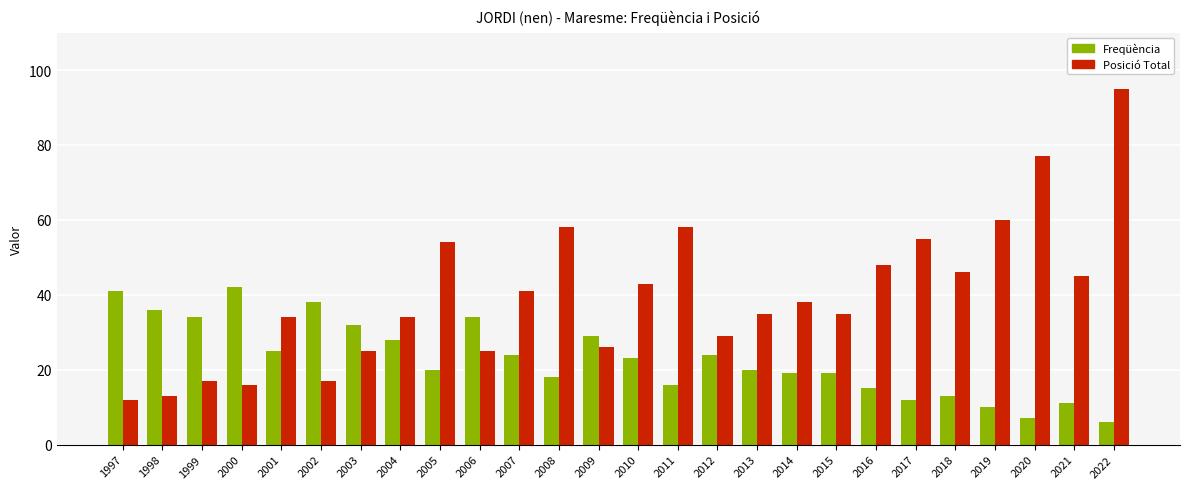

How many values in the Posició Total series are below 38?

13